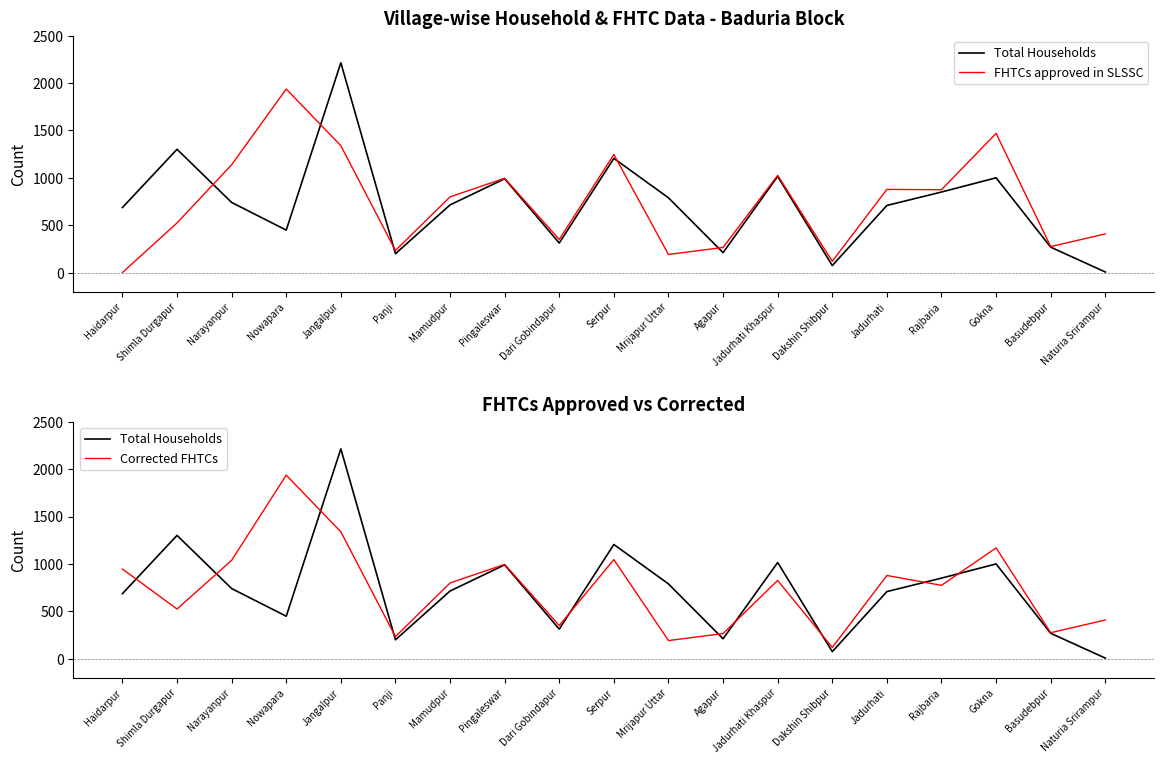

Reading left to right, what are all the values shown in this chart?

Total Households: Haidarpur=686	Shimla Durgapur=1301	Narayanpur=740	Nowapara=448	Jangalpur=2214	Panji=199	Mamudpur=714	Pingaleswar=990	Dari Gobindapur=312	Serpur=1205	Mrijapur Uttar=789	Agapur=210	Jadurhati Khaspur=1015	Dakshin Shibpur=74	Jadurhati=708	Rajbaria=850	Gokna=1000	Basudebpur=268	Naturia Srirampur=6
FHTCs approved in SLSSC: Haidarpur=0	Shimla Durgapur=524	Narayanpur=1138	Nowapara=1937	Jangalpur=1339	Panji=233	Mamudpur=799	Pingaleswar=995	Dari Gobindapur=350	Serpur=1246	Mrijapur Uttar=191	Agapur=265	Jadurhati Khaspur=1026	Dakshin Shibpur=119	Jadurhati=878	Rajbaria=874	Gokna=1469	Basudebpur=274	Naturia Srirampur=408
Corrected FHTCs: Haidarpur=946	Shimla Durgapur=524	Narayanpur=1038	Nowapara=1937	Jangalpur=1339	Panji=233	Mamudpur=799	Pingaleswar=995	Dari Gobindapur=350	Serpur=1046	Mrijapur Uttar=191	Agapur=265	Jadurhati Khaspur=826	Dakshin Shibpur=119	Jadurhati=878	Rajbaria=774	Gokna=1169	Basudebpur=274	Naturia Srirampur=408